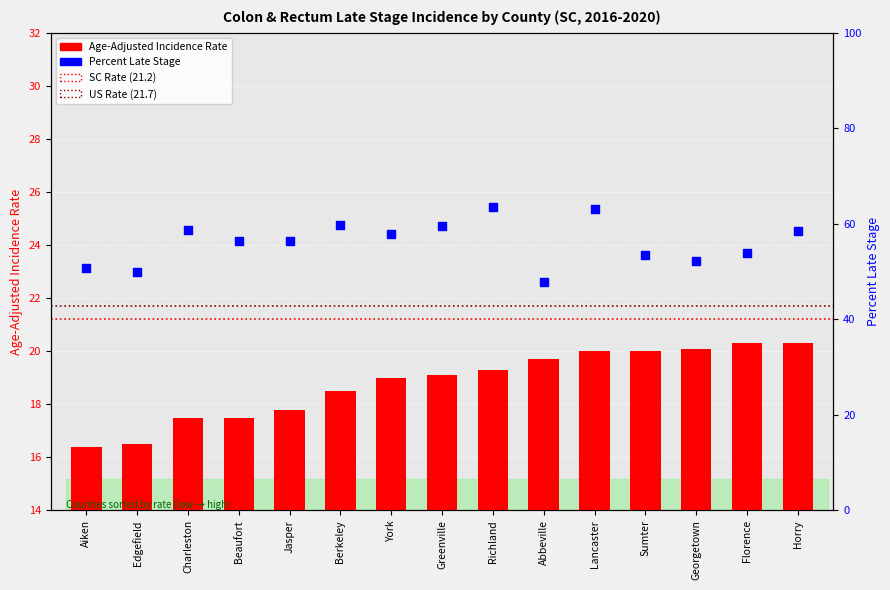

Is the value of Age-Adjusted Rate at Abbeville greater than the value of Percent Late Stage at Charleston?

No